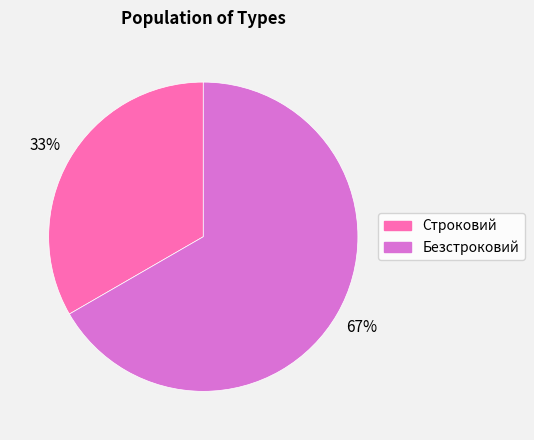

Is it true that Безстроковий is 79% of the pie?

False